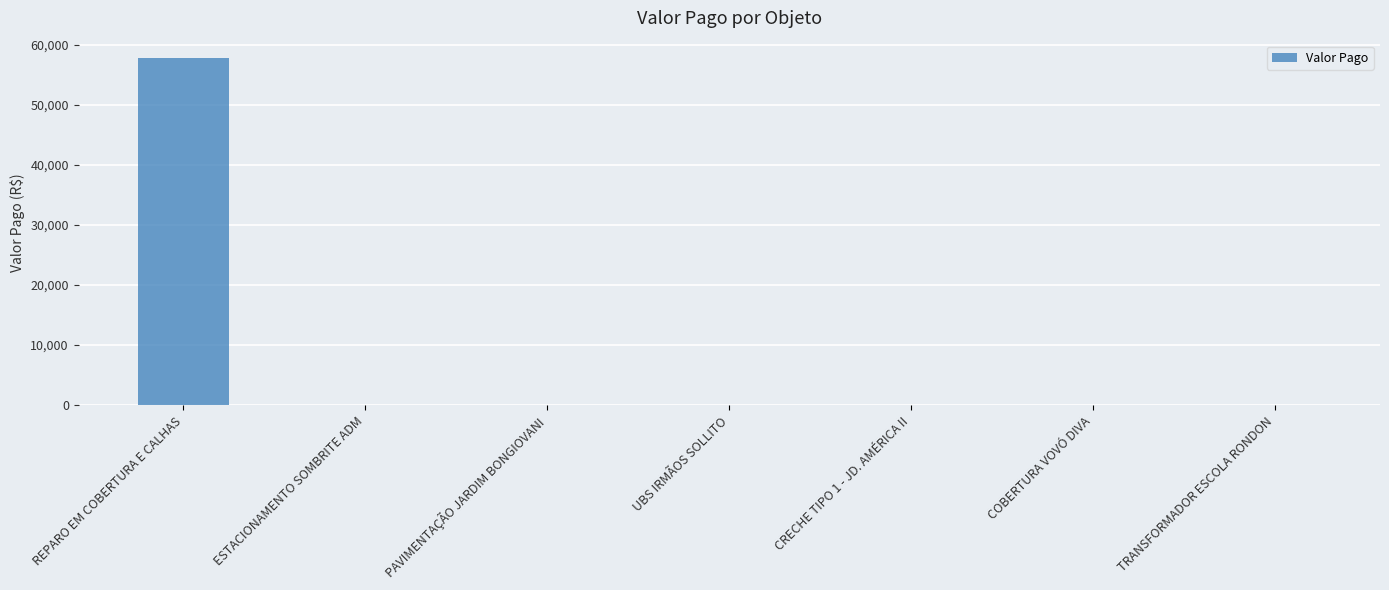

How many categories are shown in the chart?

7